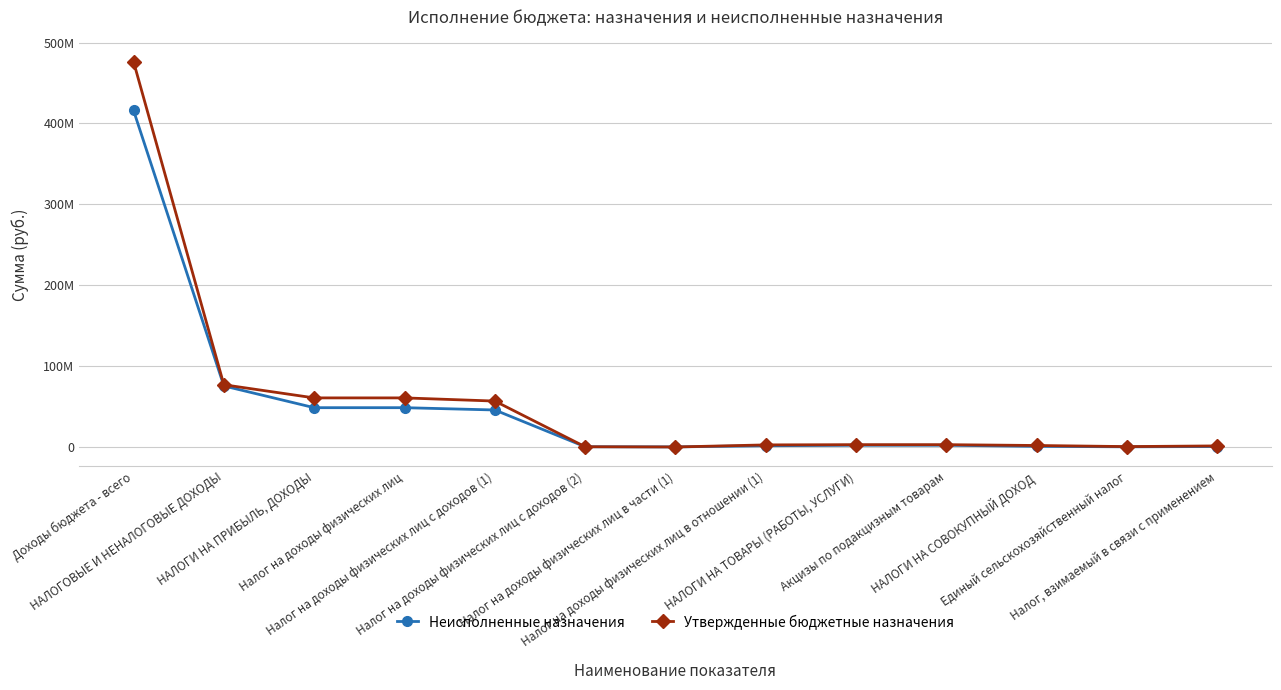

What are all the series names shown in the legend?

Неисполненные назначения, Утвержденные бюджетные назначения